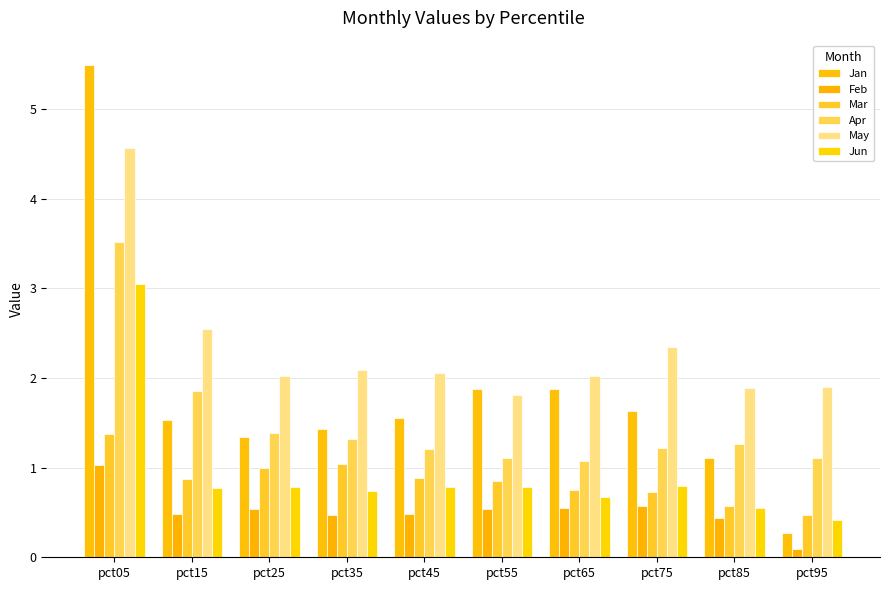

What is the sum of all Jan values?

18.1